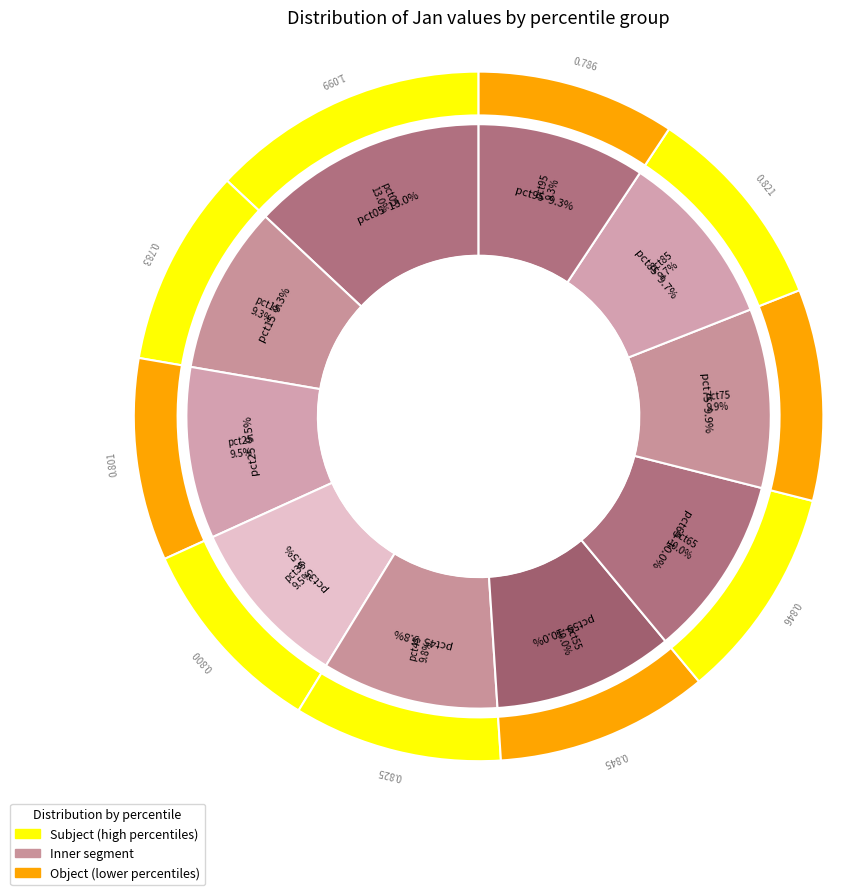

What is the ratio of the value at pct95 to the value at pct05?

0.7